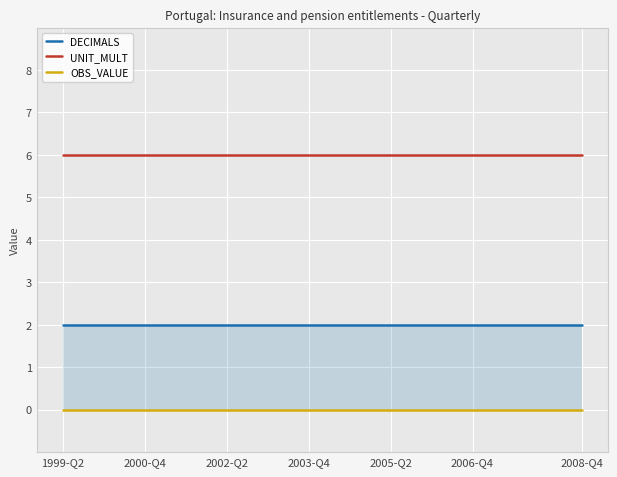

The UNIT_MULT series shows 6 at 16. True or false?

True